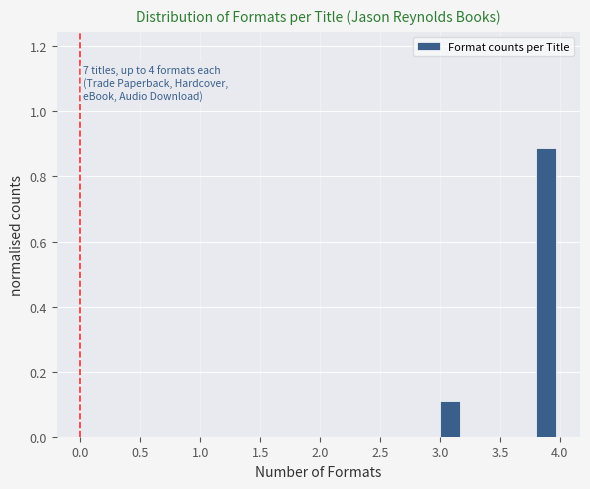

Which range on the x-axis has the tallest bar?

3.8 to 4.0